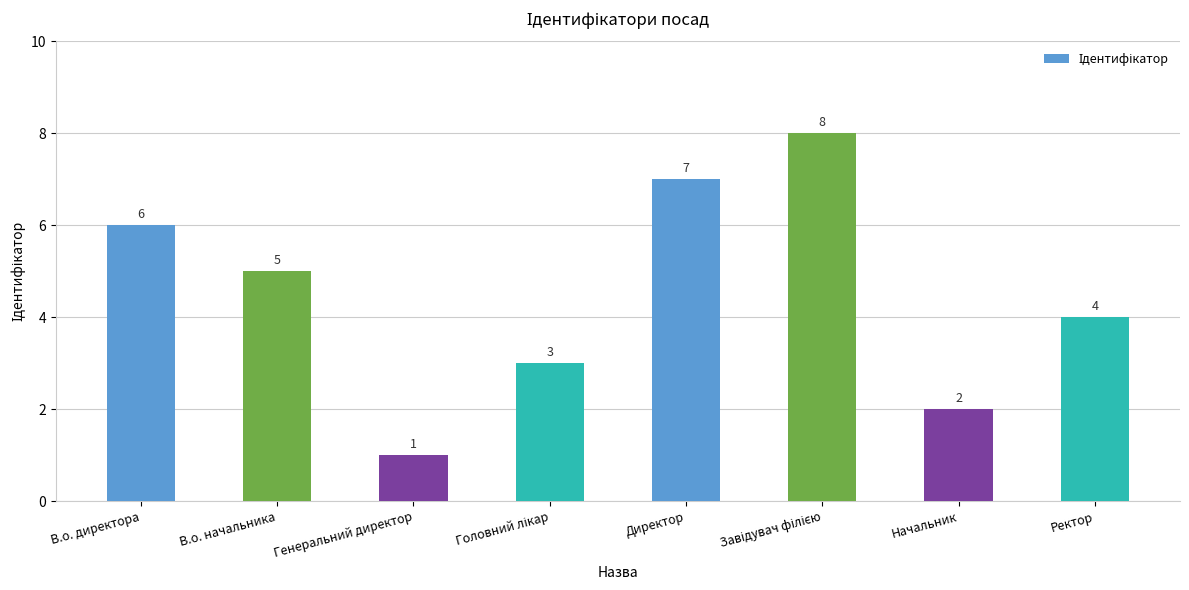

True or false: the data shows 1 at Начальник.

False